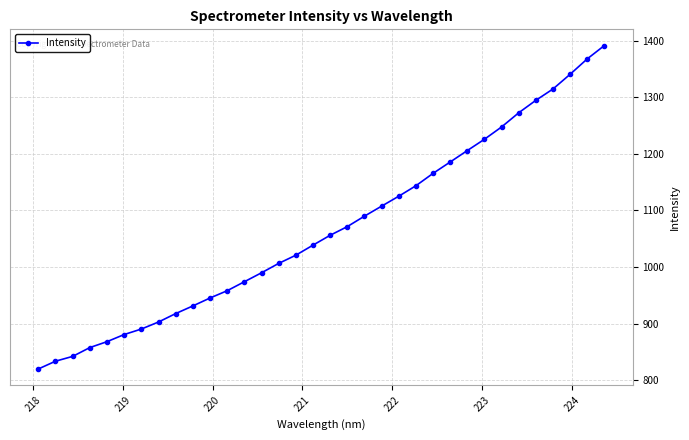

What is the average value?

1067.2